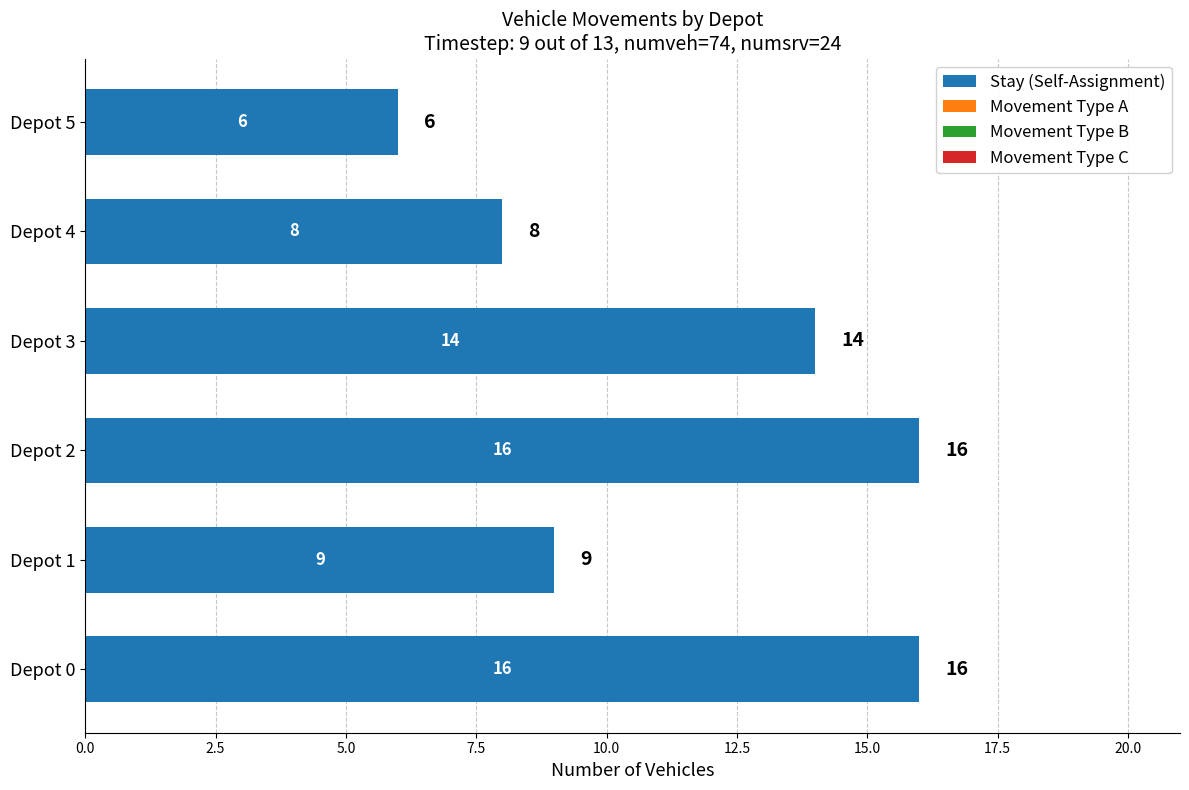

How many categories are shown in the chart?

6